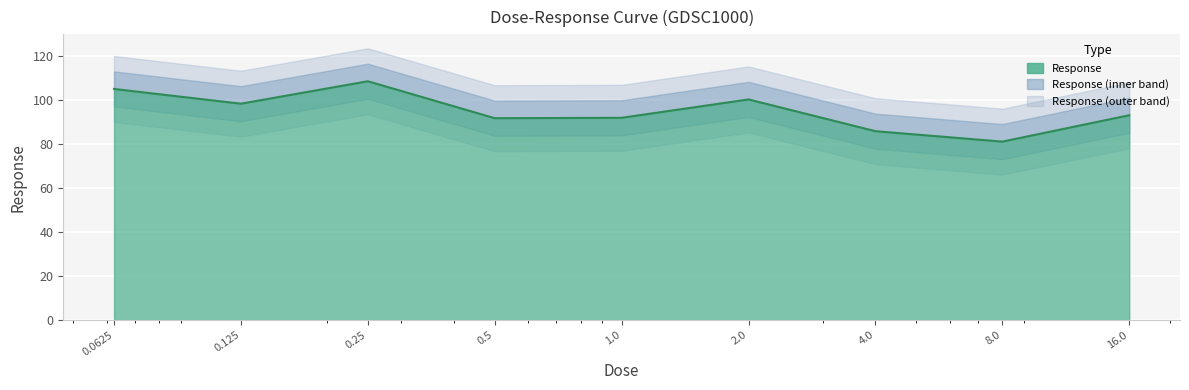

What position from the right is 8.0?

2